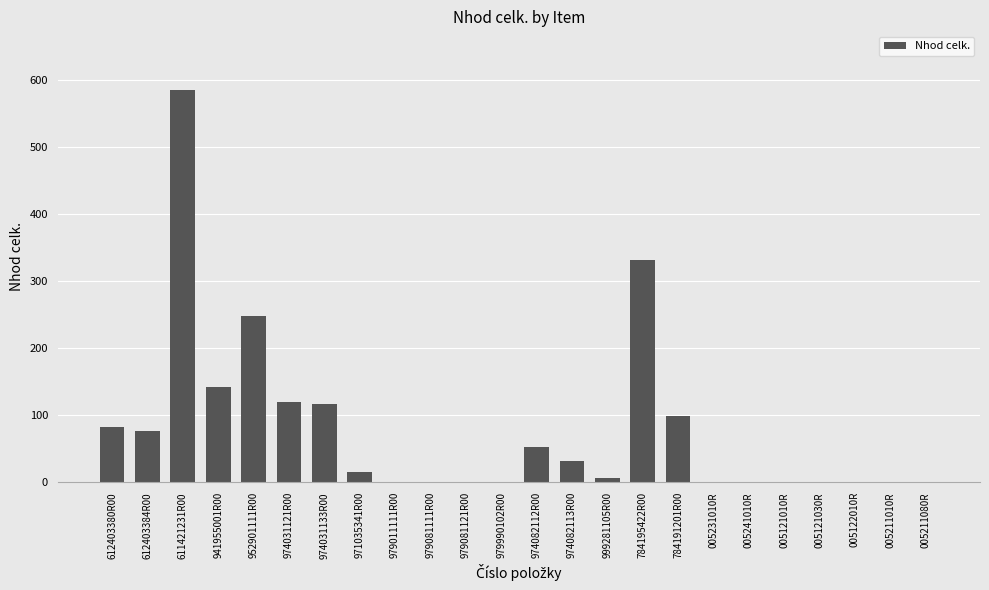

What is the change in value from 952901111R00 to 005121010R?

-247.9